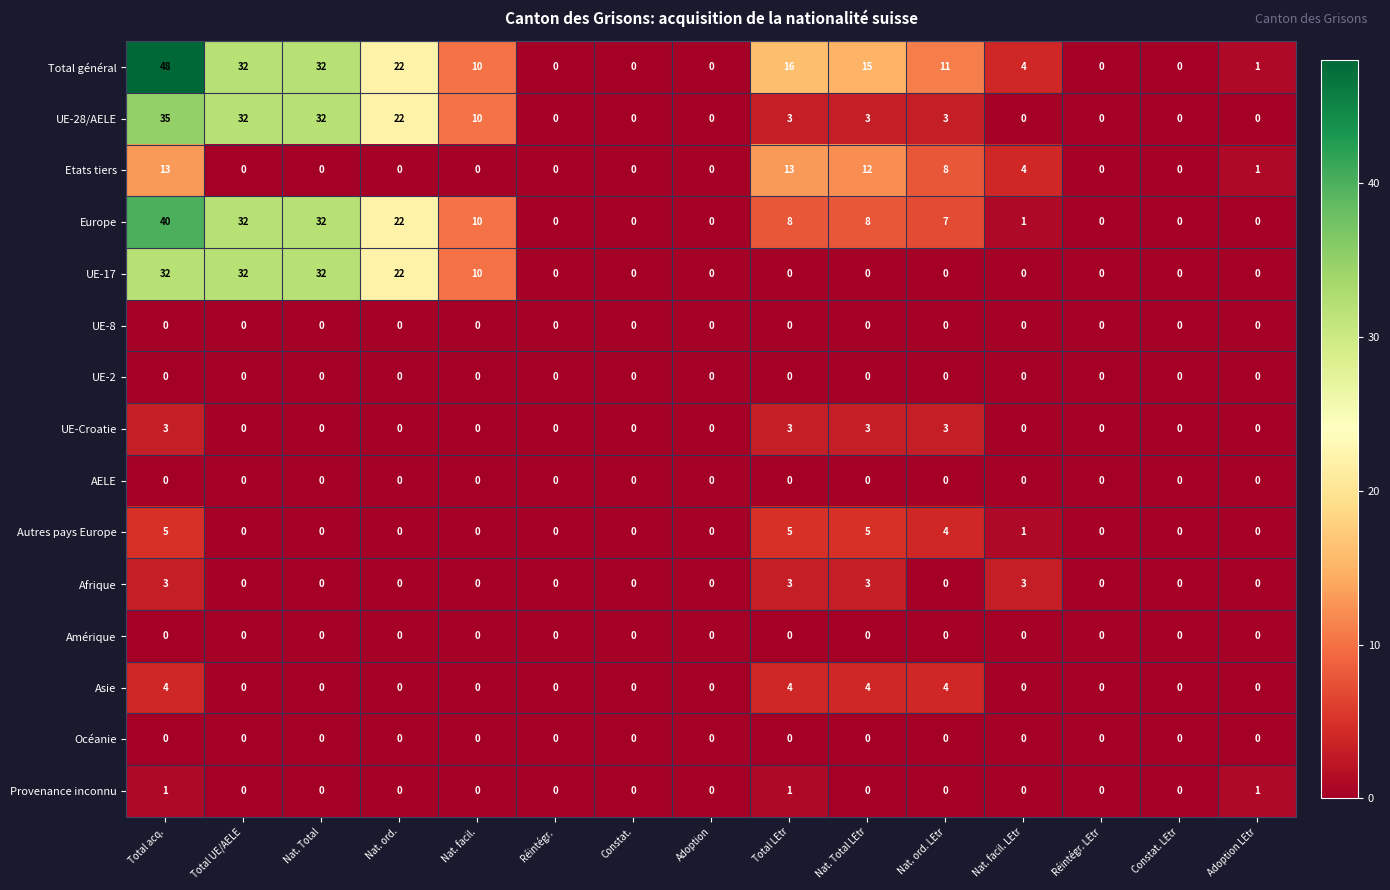

Which series has the largest range (max minus min)?

Total général